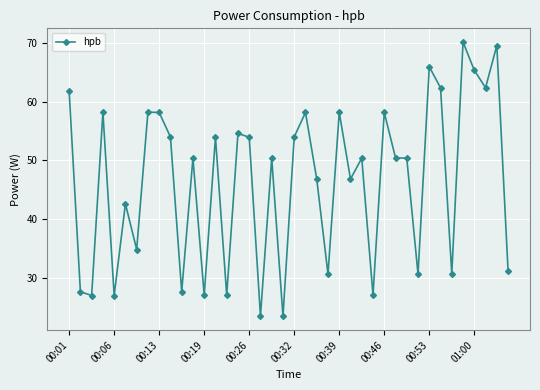

What is the maximum value shown in the chart?

70.2